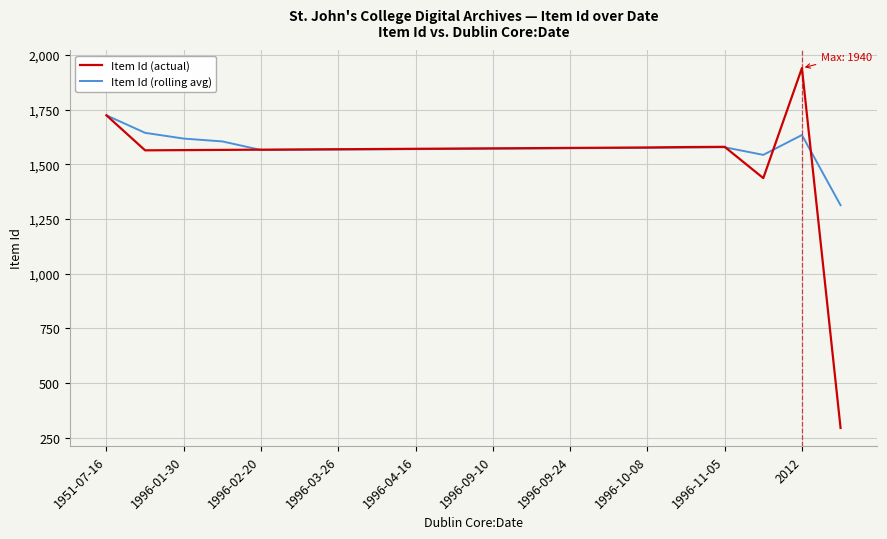

Rank the series by their maximum value, from highest to lowest.

Item Id (actual), Item Id (rolling avg)